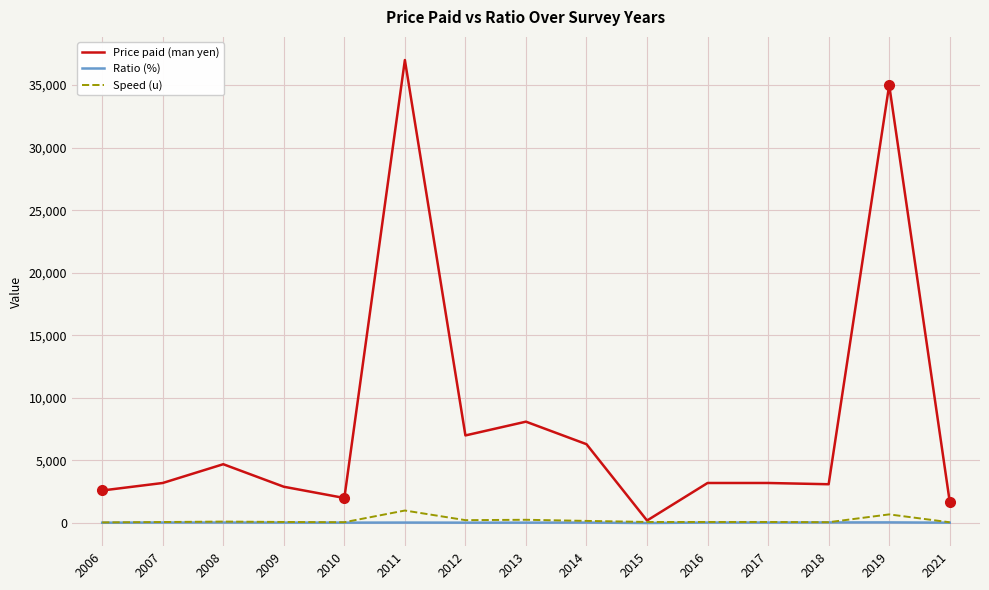

How many categories are shown in the chart?

15